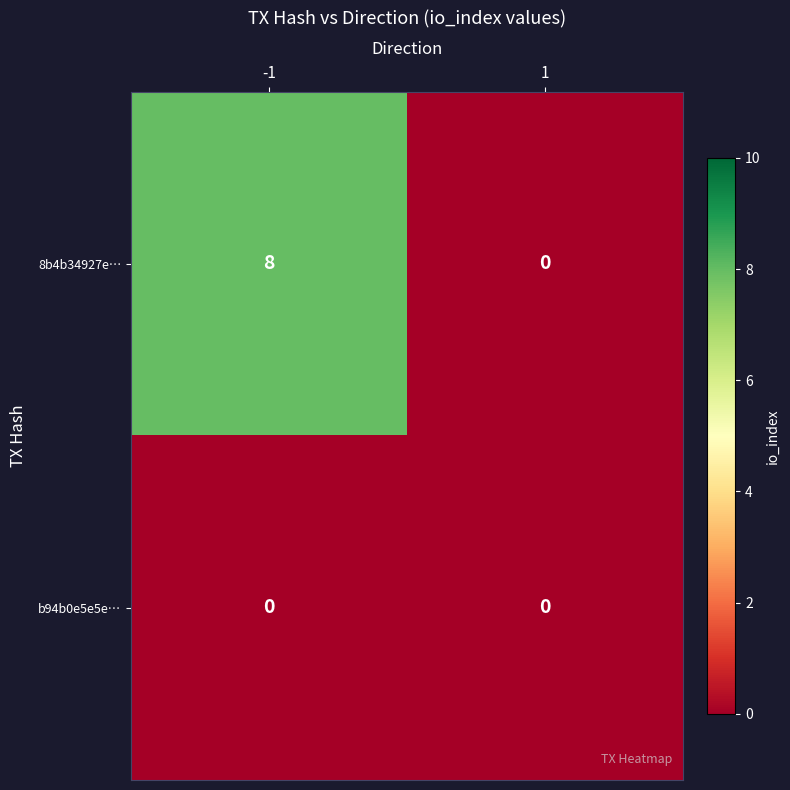

Reading left to right, transcribe all the data shown in this chart.

8b4b34927e…: 8	0
b94b0e5e5e…: 0	0